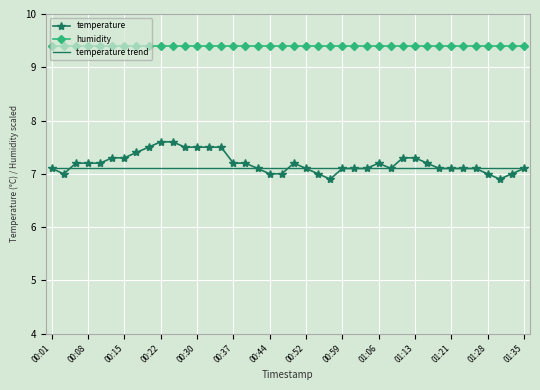

Reading right to left, list all the values displayed in this chart.

7.1	7.0	6.9	7.0	7.1	7.1	7.1	7.1	7.2	7.3	7.3	7.1	7.2	7.1	7.1	7.1	6.9	7.0	7.1	7.2	7.0	7.0	7.1	7.2	7.2	7.5	7.5	7.5	7.5	7.6	7.6	7.5	7.4	7.3	7.3	7.2	7.2	7.2	7.0	7.1